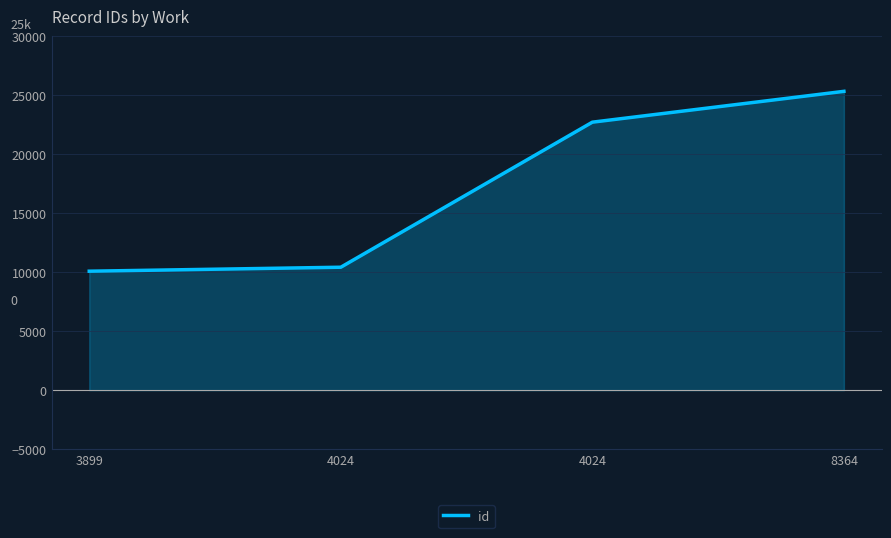

What is the change in value from 3899 to 8364?

+15241